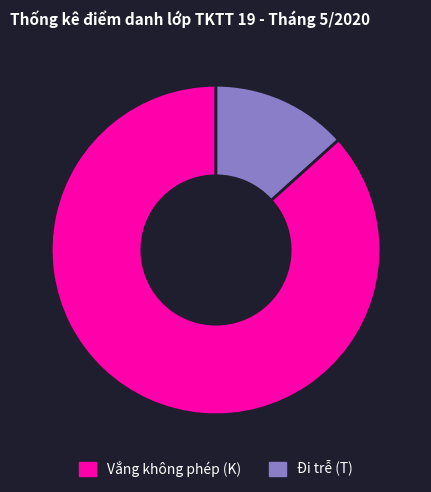

Count the number of slices in the pie.

2